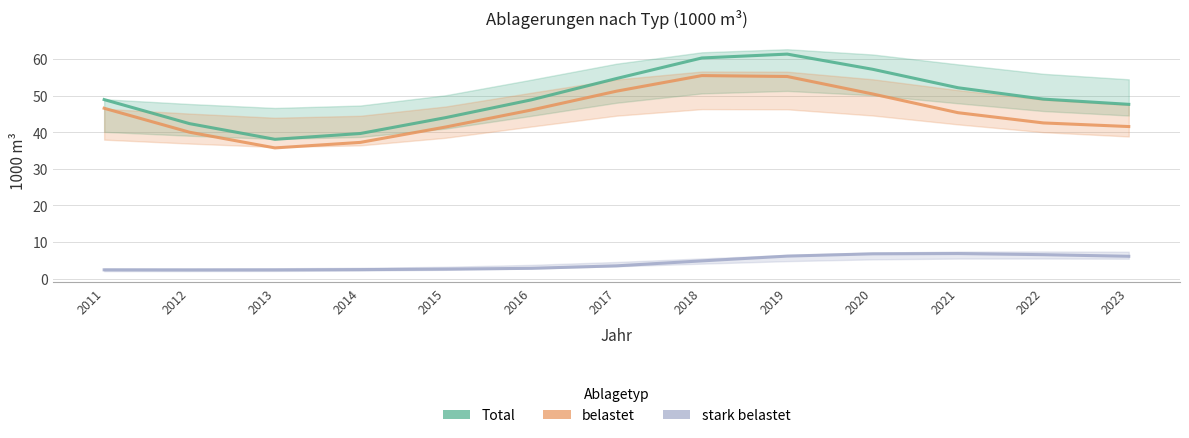

What is the maximum value shown in the chart?

61.4